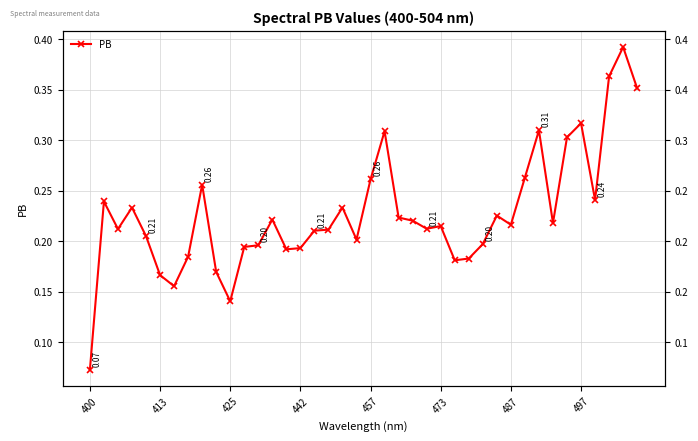

How many points are higher than both their immediate neighbors (excluding endpoints)?

11